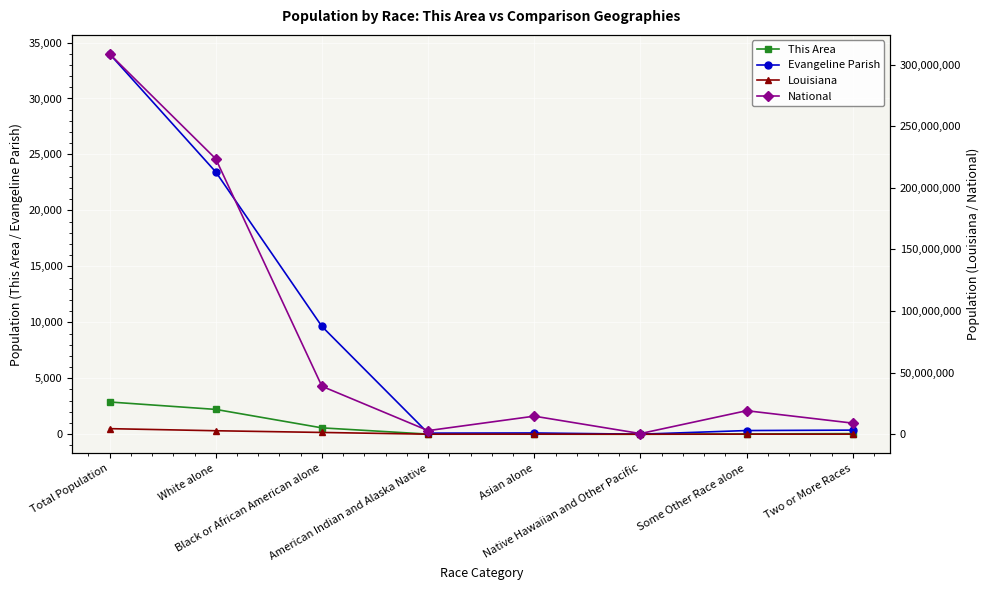

Where does the This Area series first go above 54?

Total Population